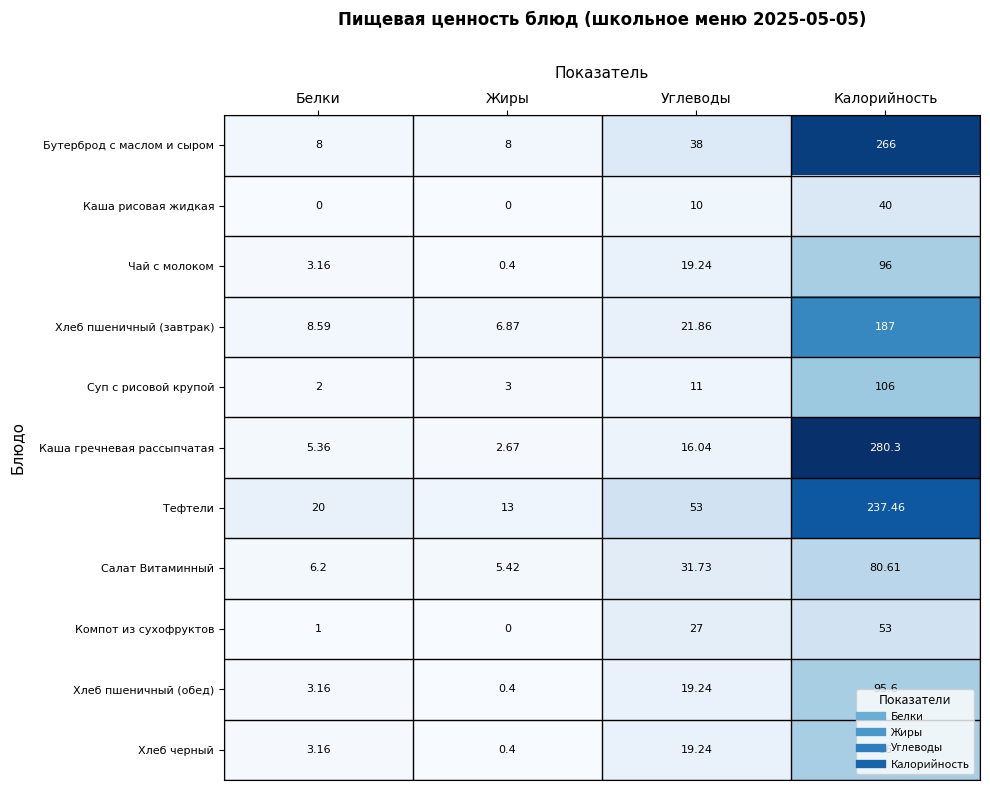

At which category does the chart reach its peak across all series?

Калорийность